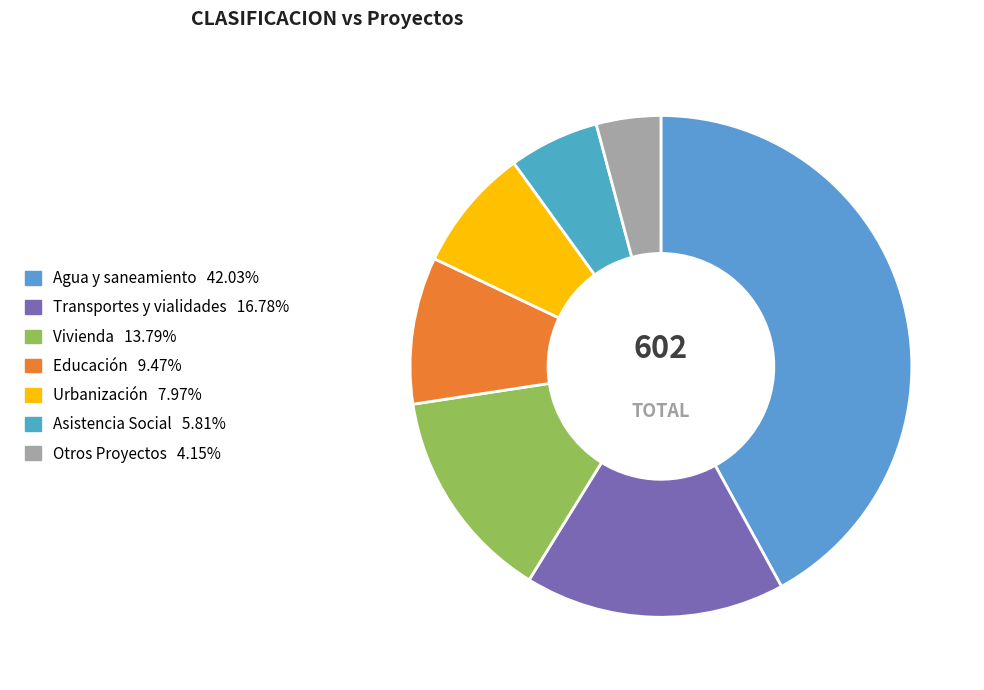

Which slice is the largest?

Agua y saneamiento